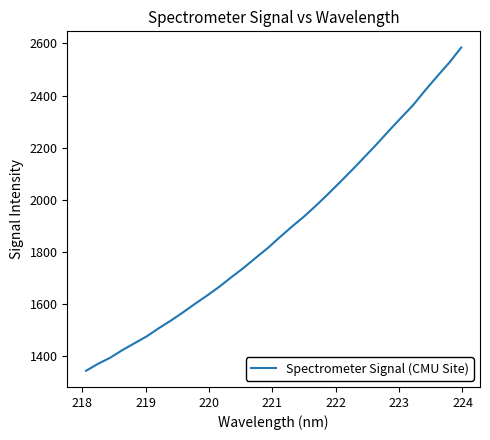

What is the minimum value shown in the chart?

1344.5